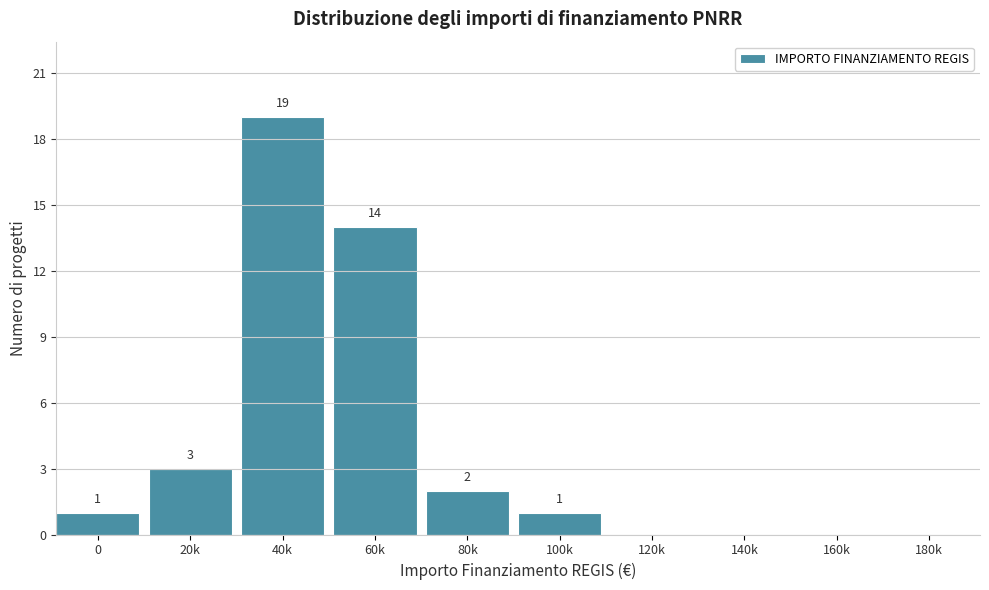

Reading right to left, transcribe all the data shown in this chart.

180k=0	160k=0	140k=0	120k=0	100k=1	80k=2	60k=14	40k=19	20k=3	0=1